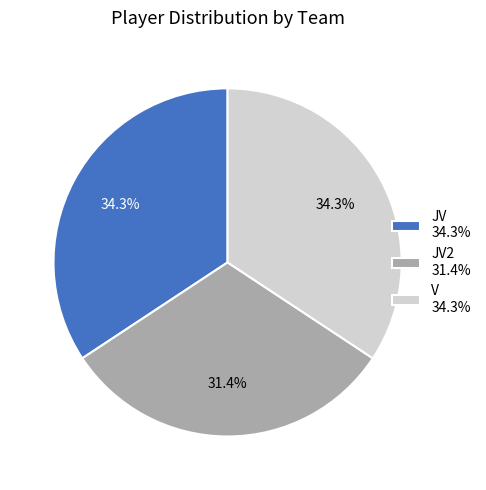

Is the sum of JV 34.3% and JV2 31.4% greater than half?

Yes